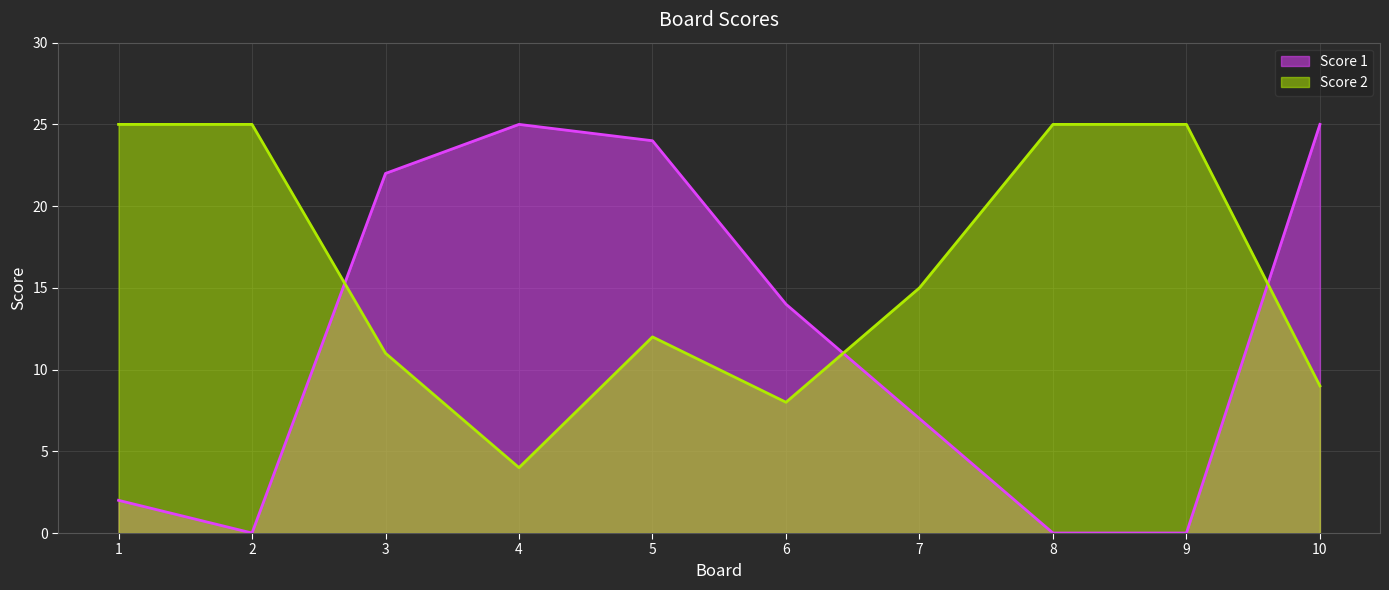

At how many categories does at least one series exceed 16?

8